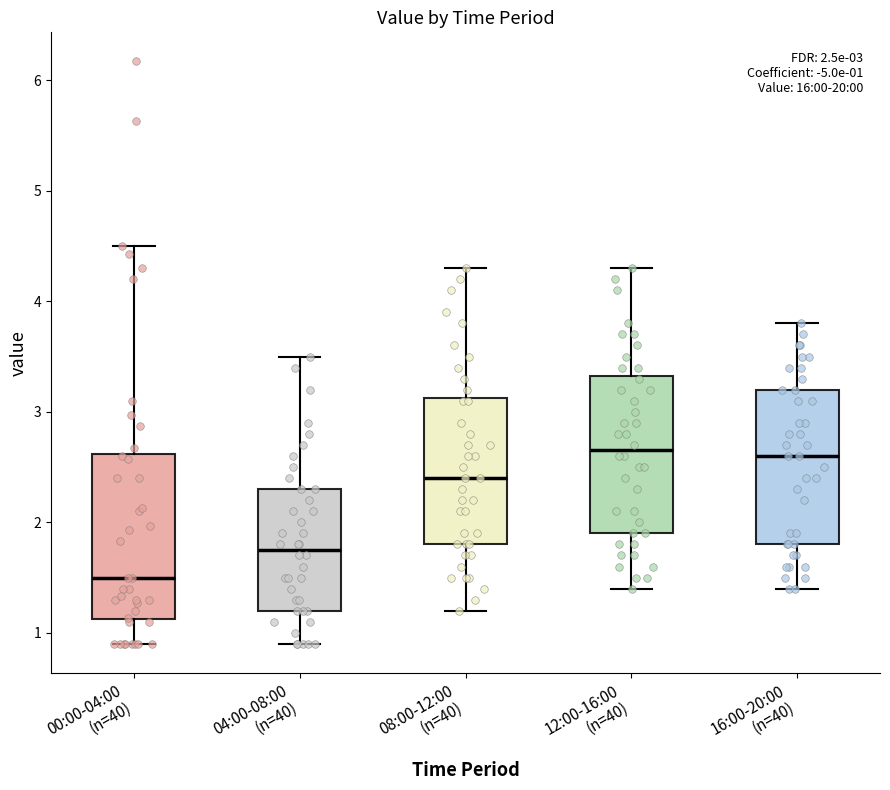

Which box's median line is the lowest?

00:00-04:00 (n=40)